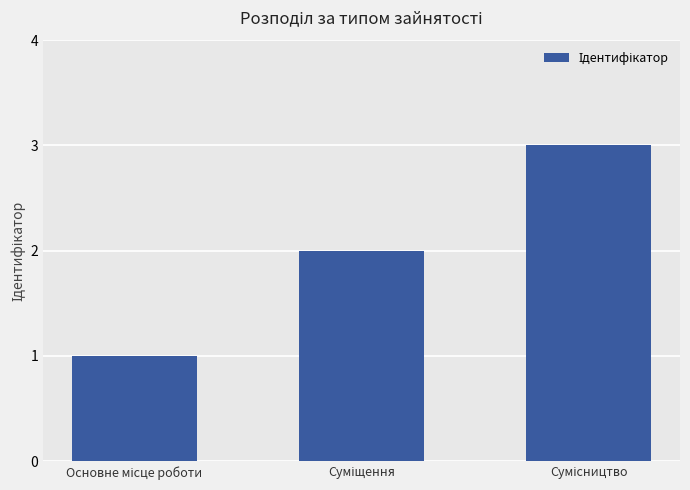

What is the minimum value shown in the chart?

1